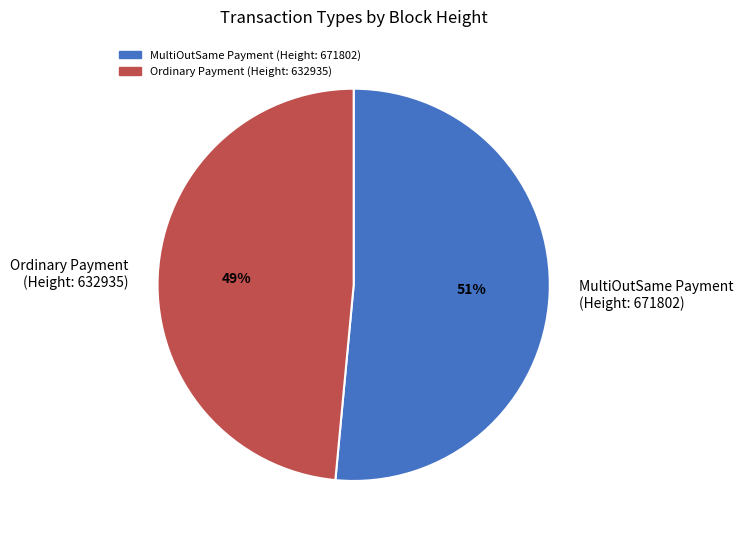

How many slices are in this pie chart?

2